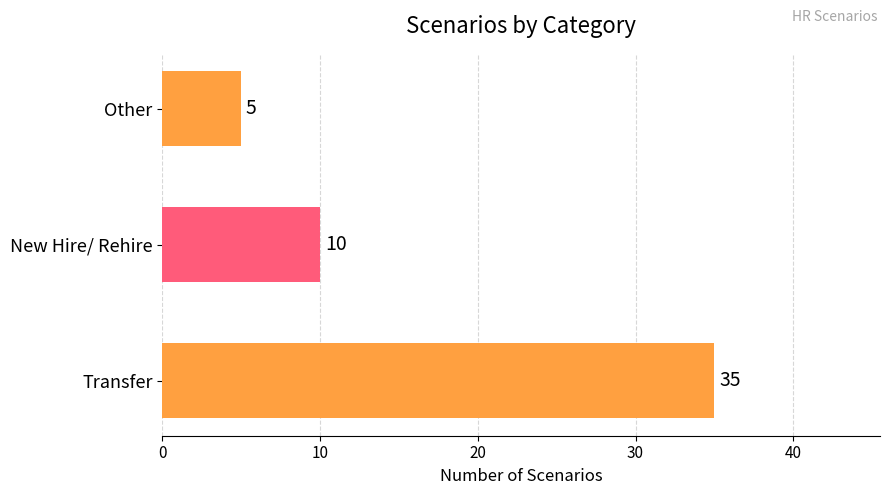

Reading top to bottom, extract all data points from this chart.

5	10	35